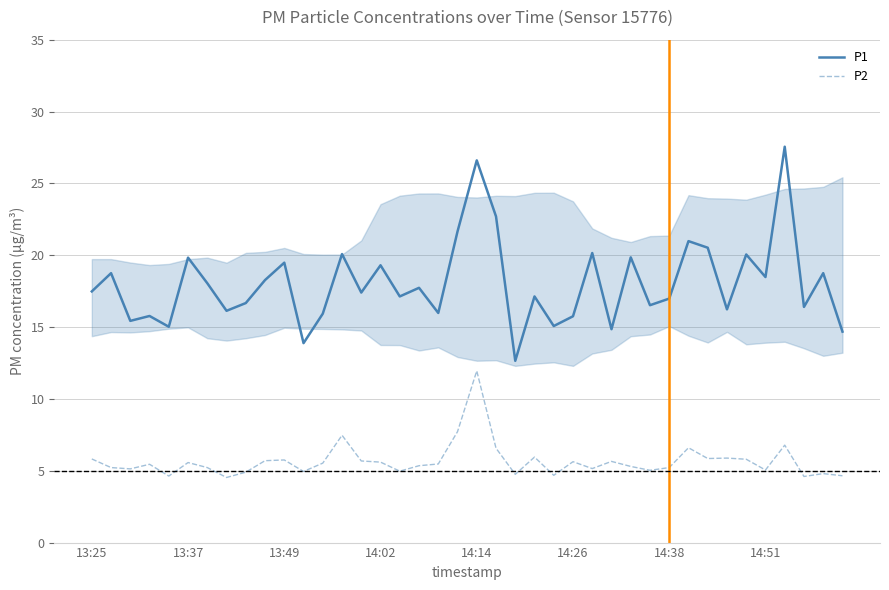

True or false: P1 and P2 intersect in this chart.

False